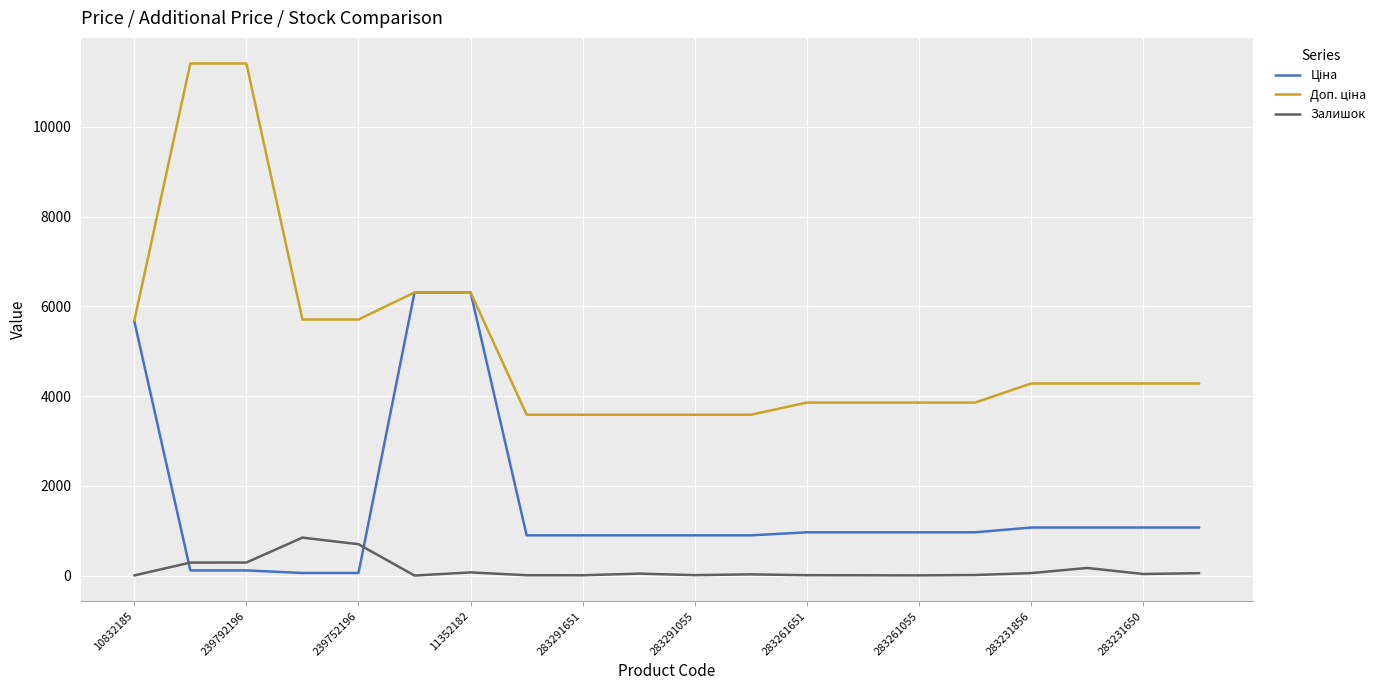

Count the number of categories in the chart.

20